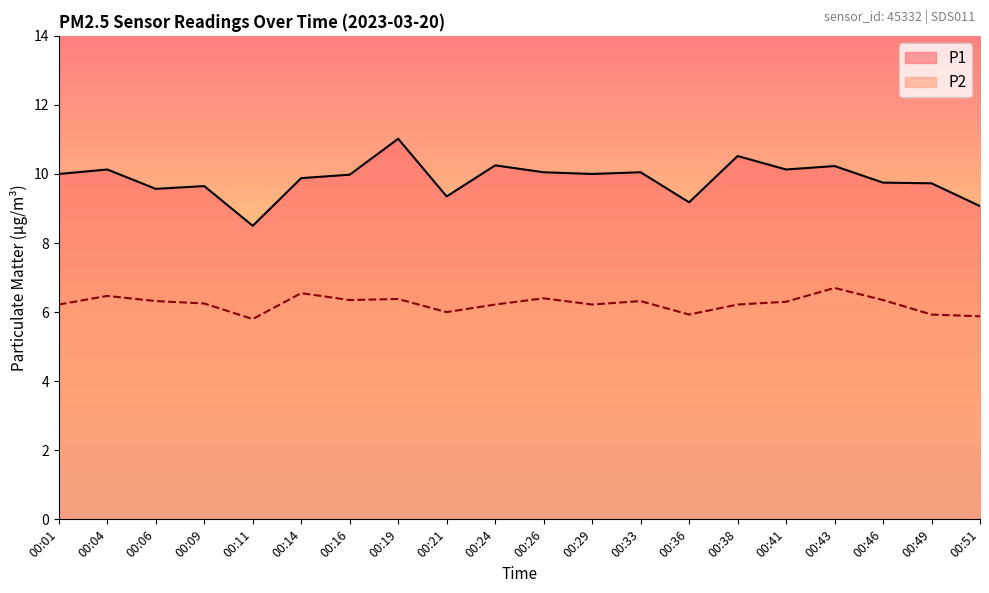

What is the minimum value for P2?

5.8